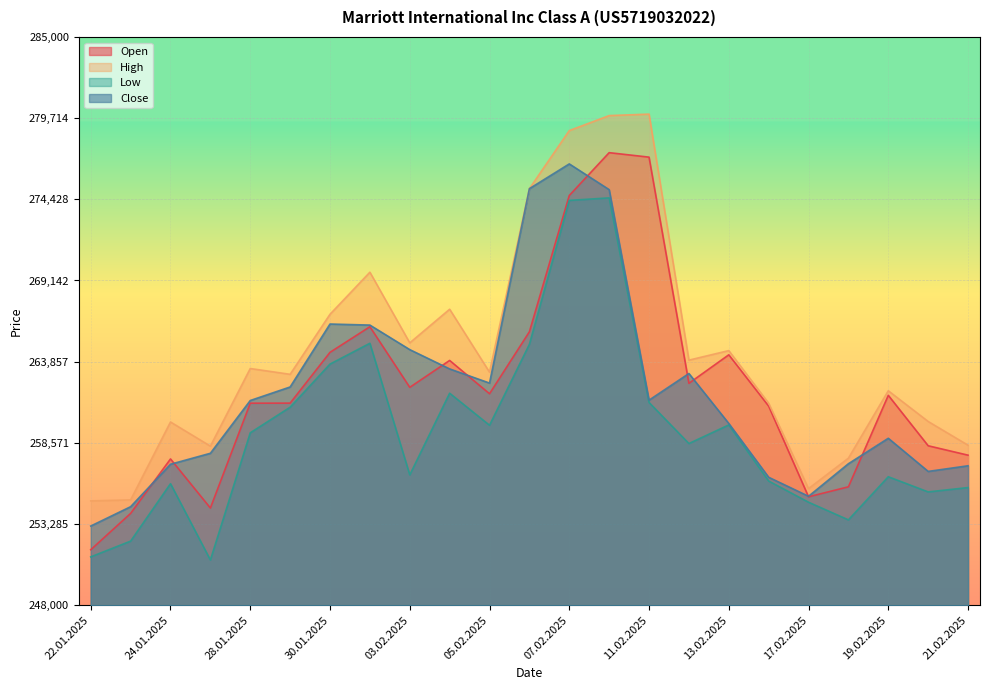

What is the difference between the second highest and second lowest values in the Low series?

23211